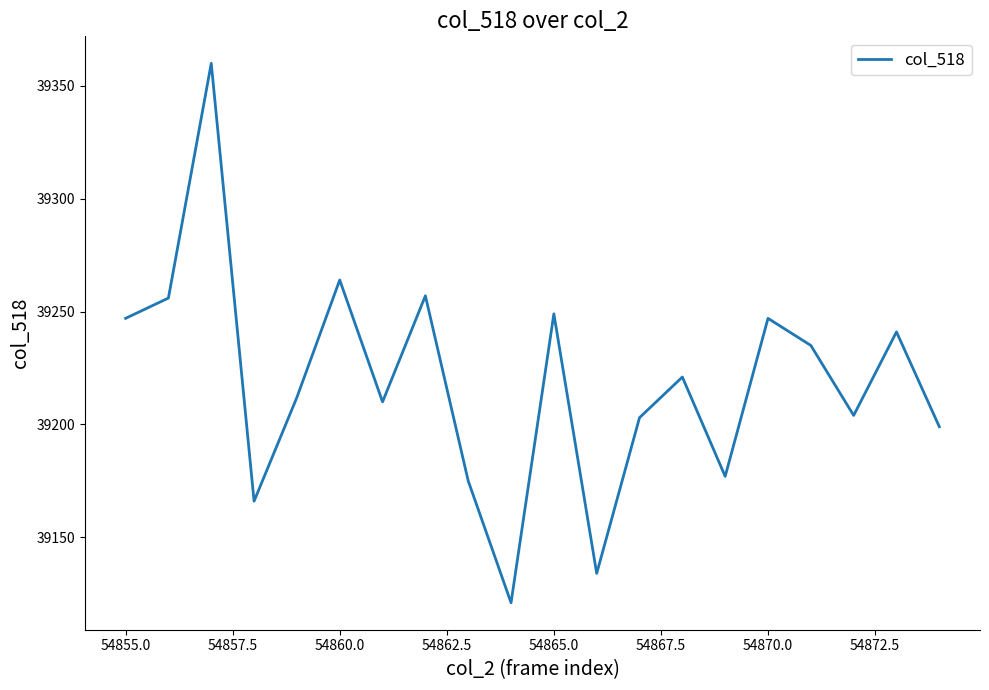

How many interior local valleys (lower than both neighbors) does the data have?

6